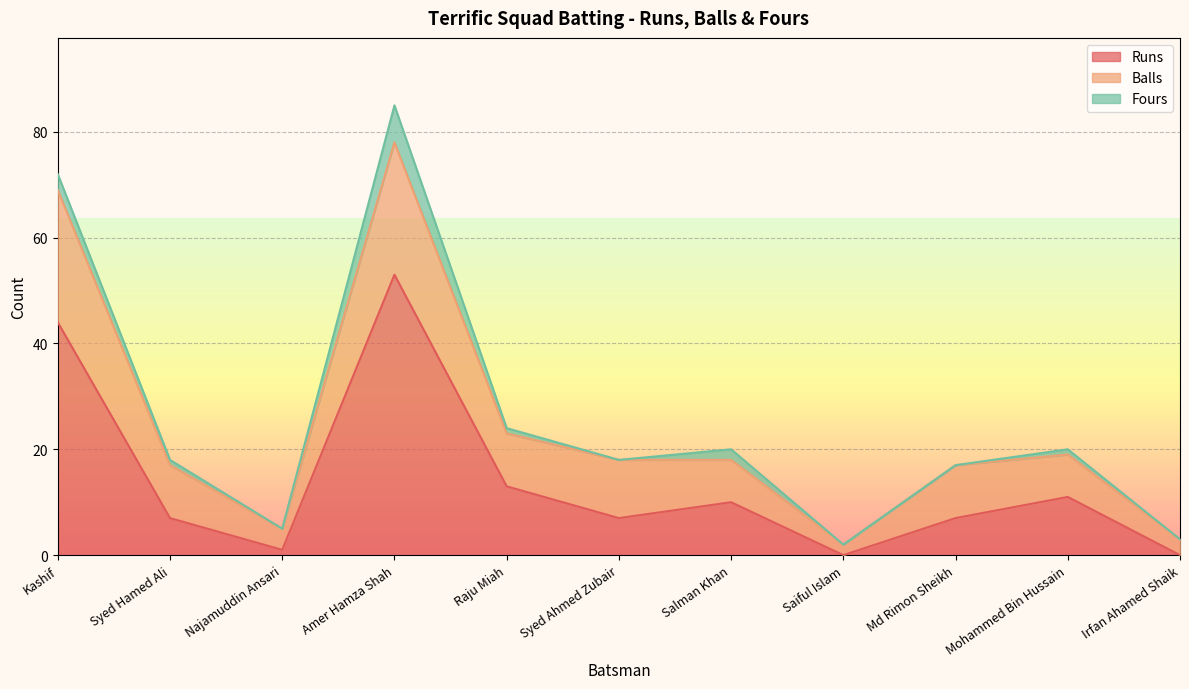

At which category does the chart reach its peak across all series?

Amer Hamza Shah